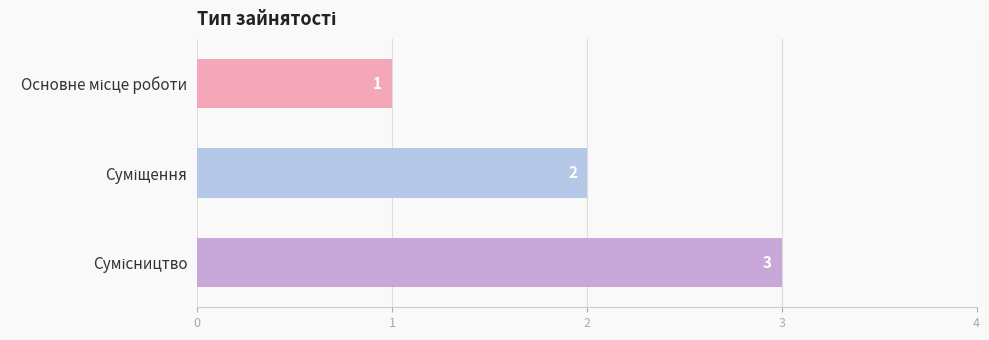

What is the value of the 2nd bar from the top?

2